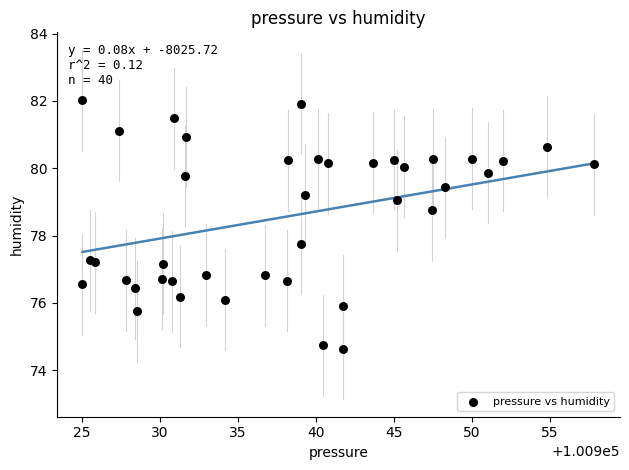

What Y value in the scatter plot is closest to 78?

77.8